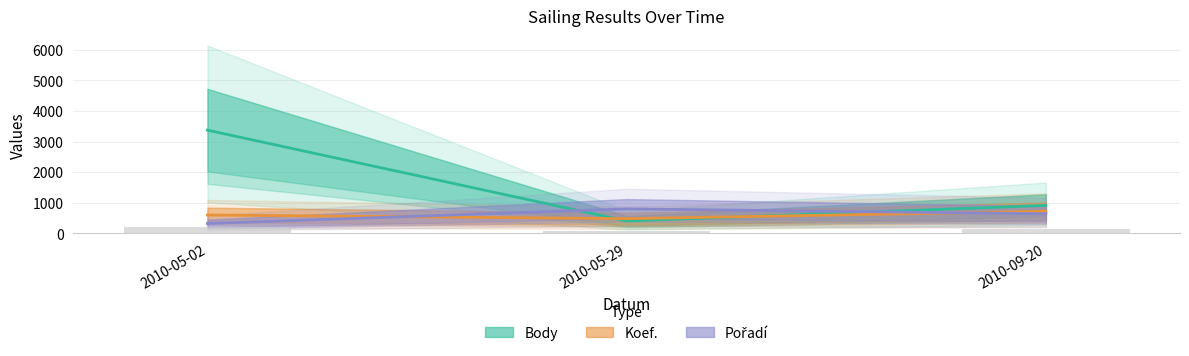

How many series are shown in this chart?

3